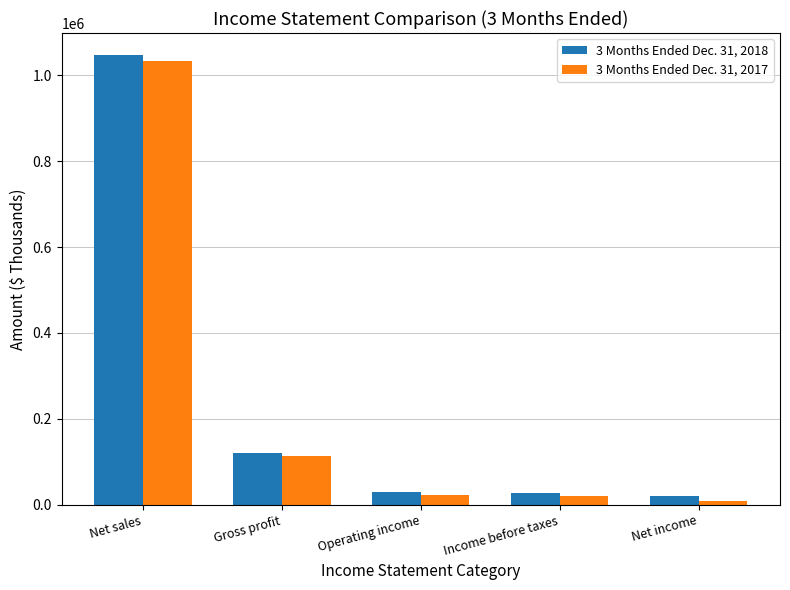

What is the difference between the second highest and minimum values in the 3 Months Ended Dec. 31, 2018 series?

100496